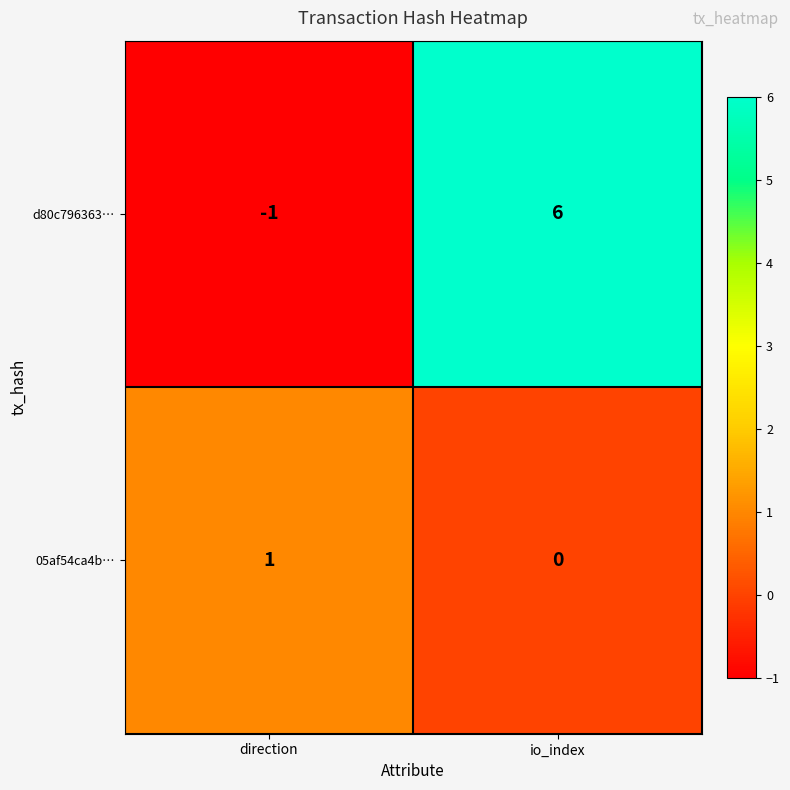

What is the greatest value displayed?

6